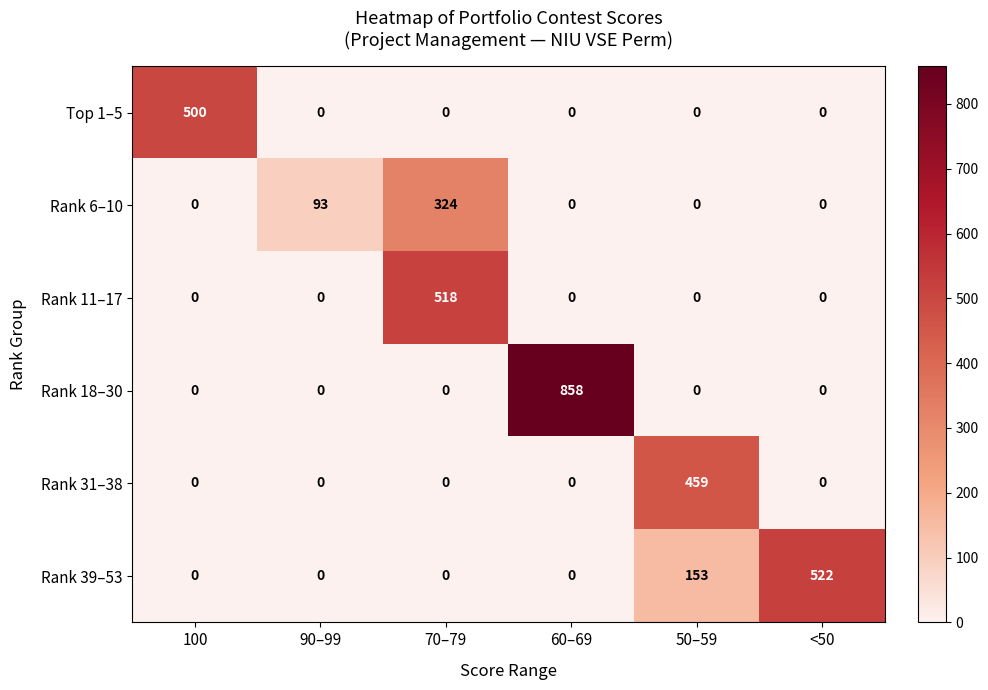

Which series has the largest range (max minus min)?

Rank 18–30